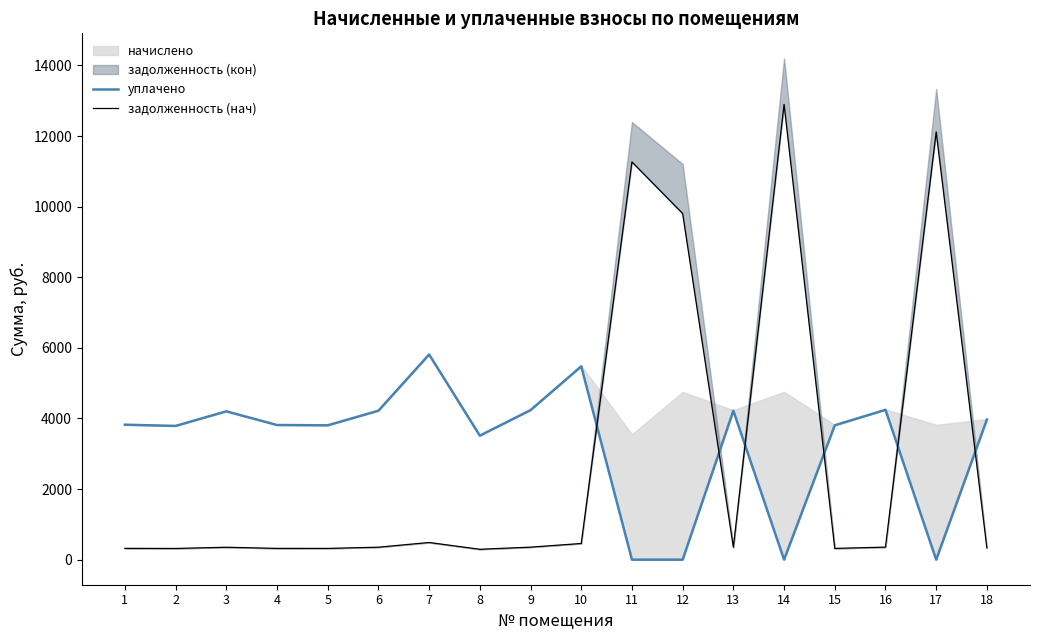

What is the value of the уплачено point at the 2nd from the left?

3788.4